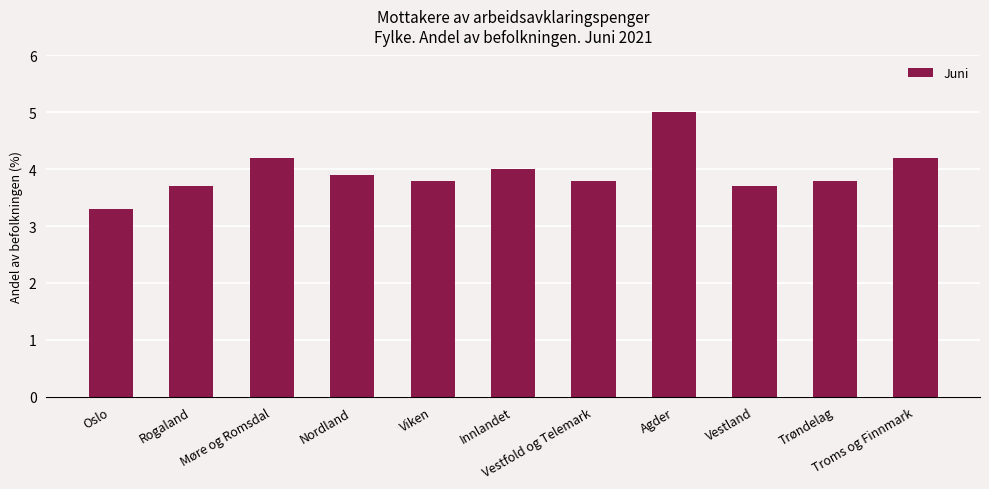

What is the minimum value shown in the chart?

3.3